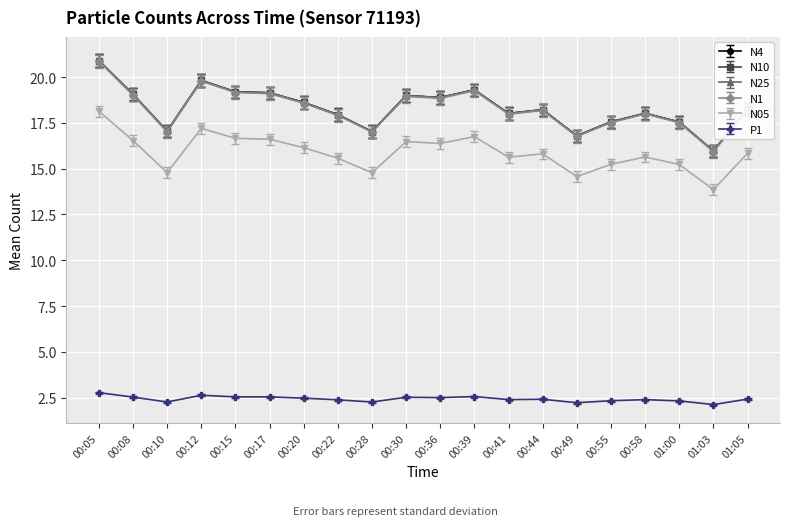

At which category does the chart reach its peak across all series?

00:05